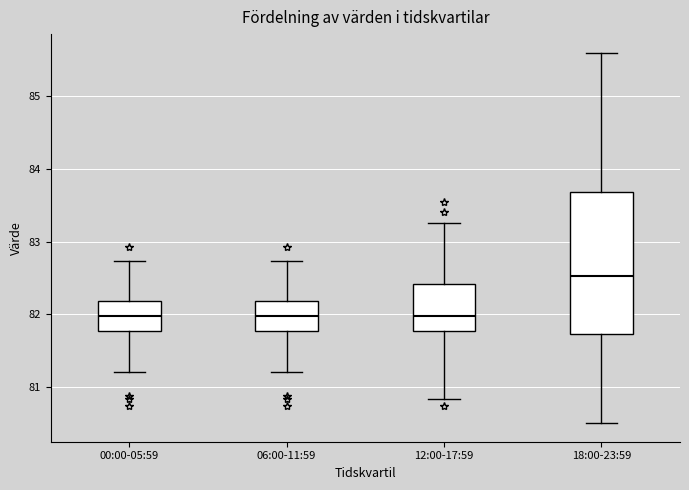

Reading left to right, read every box against the y-axis: the position of its median line, the range the box covers, and the ends of its whiskers. The values are not printed on the chart, so give them approximately, as read against the axis.

00:00-05:59: median 82.0, box 81.8 to 82.2, whiskers 81.2 to 82.7
06:00-11:59: median 82.0, box 81.8 to 82.2, whiskers 81.2 to 82.7
12:00-17:59: median 82.0, box 81.8 to 82.4, whiskers 80.8 to 83.3
18:00-23:59: median 82.5, box 81.7 to 83.7, whiskers 80.5 to 85.6